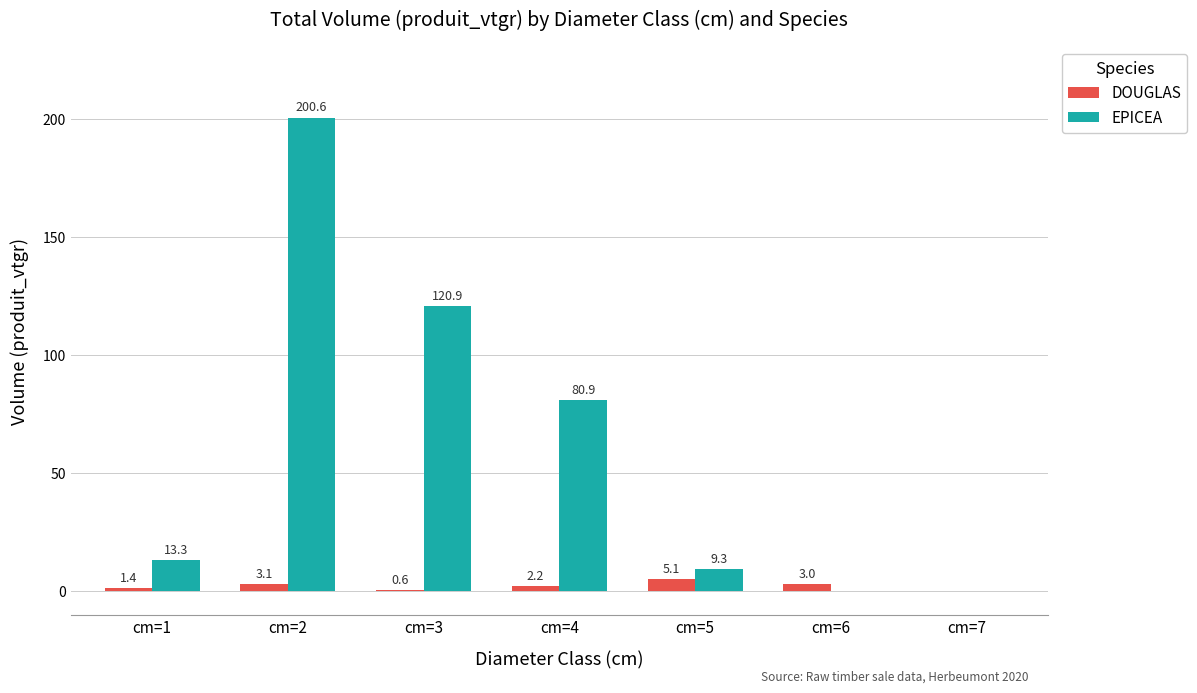

What is the average value of the DOUGLAS series?

2.2